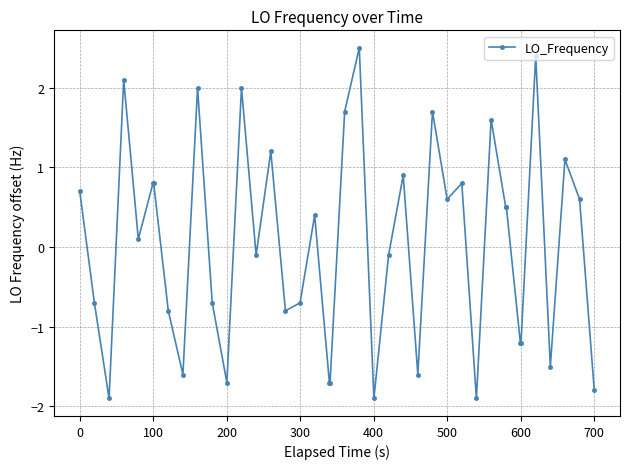

What is the value of the 21st point from the left?

1.7